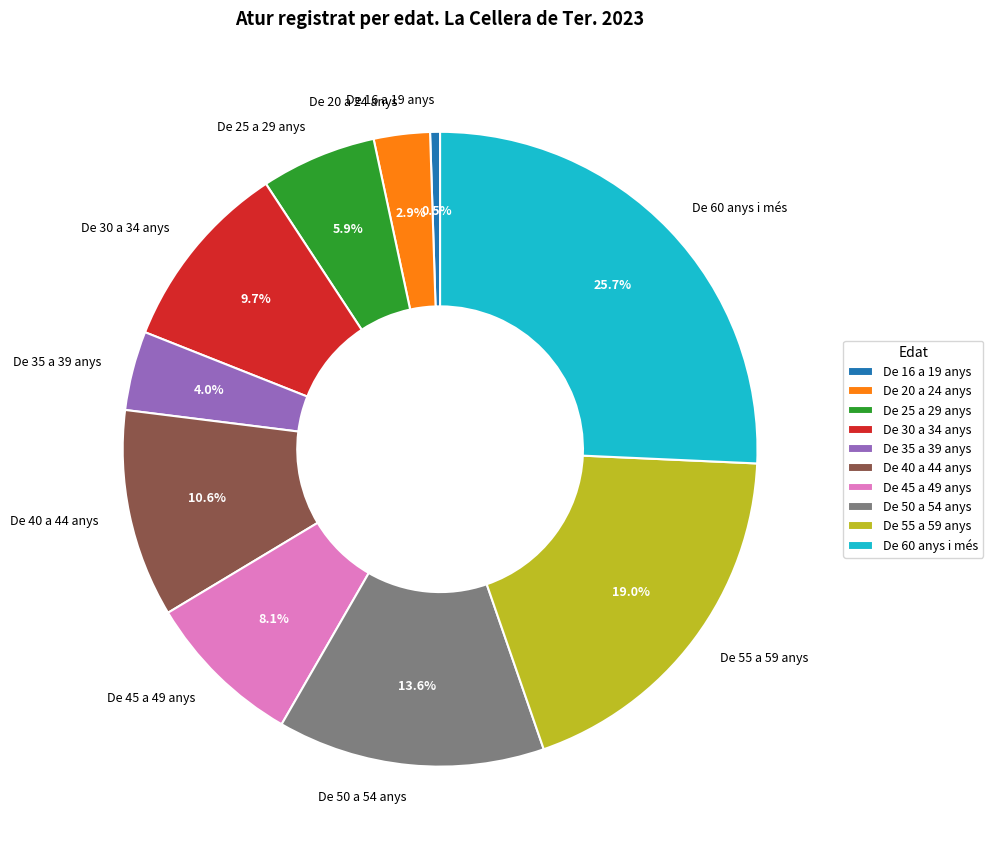

To the nearest percent, what percentage of the pie is De 45 a 49 anys?

8%